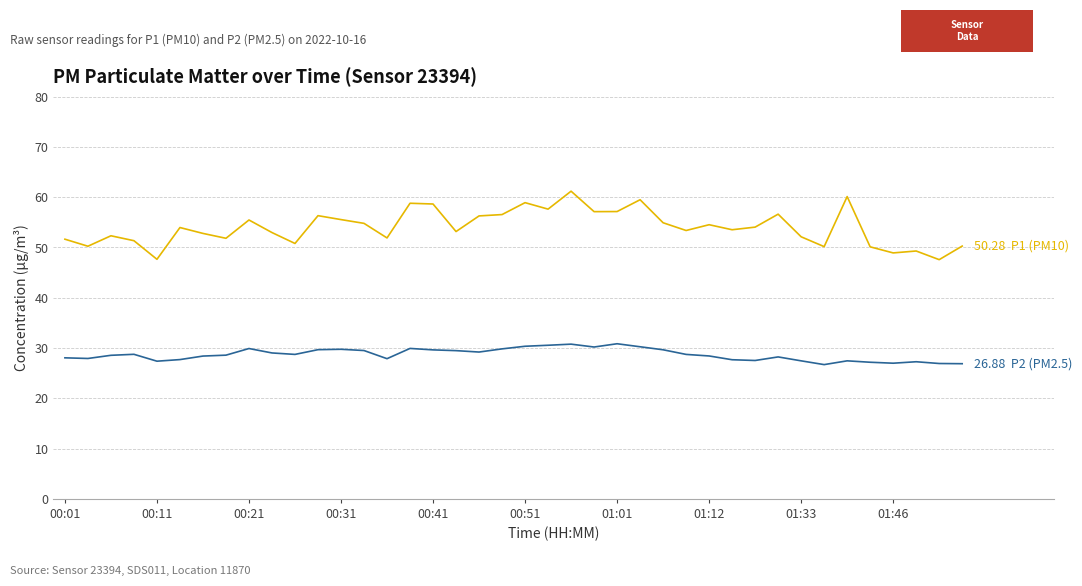

What is the greatest value displayed?

61.2